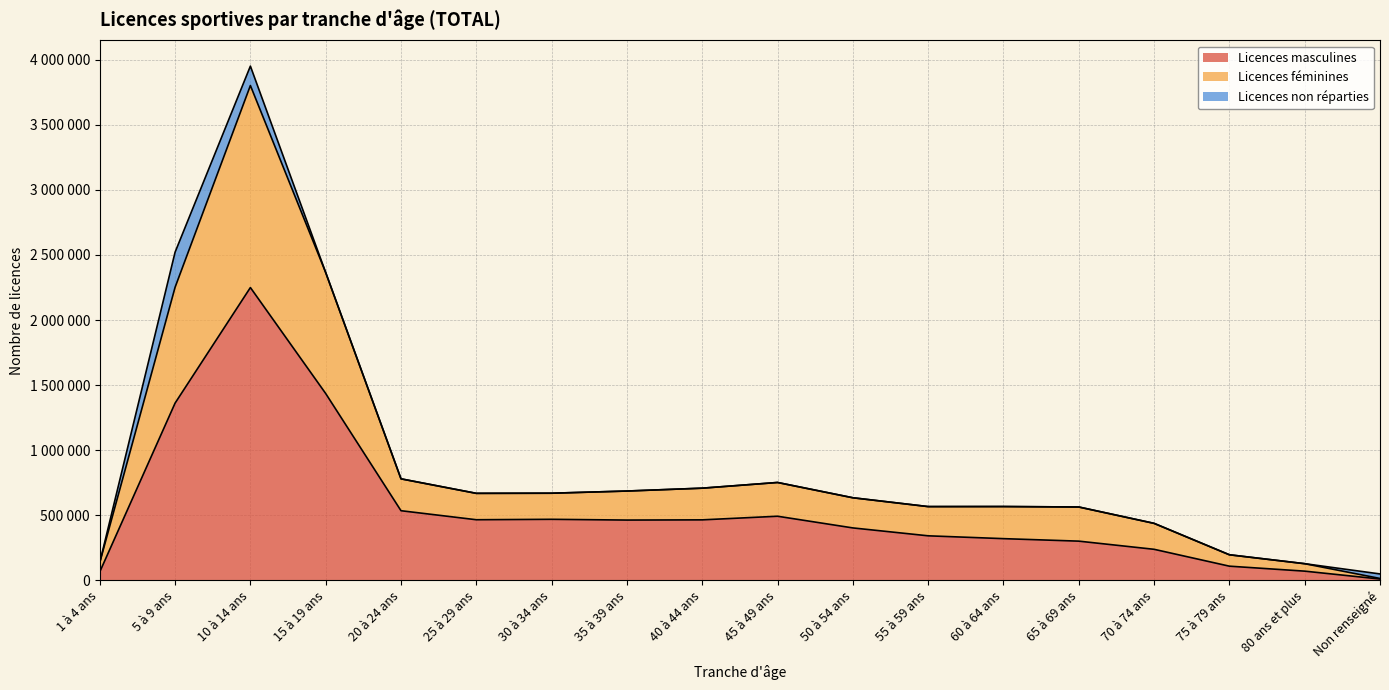

What is the label of the 3rd point from the left?

10 à 14 ans